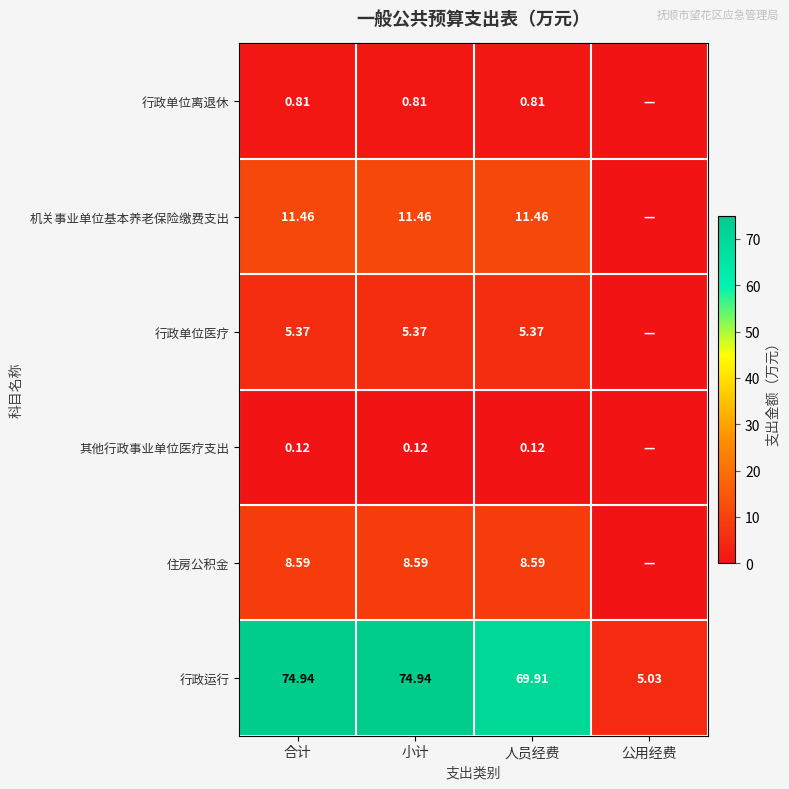

At 小计, list the series in order from smallest to largest.

其他行政事业单位医疗支出, 行政单位离退休, 行政单位医疗, 住房公积金, 机关事业单位基本养老保险缴费支出, 行政运行